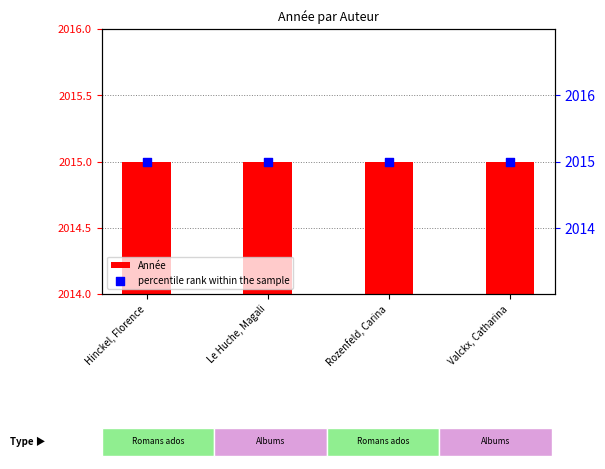

What are all the series names shown in the legend?

Année, percentile rank within the sample